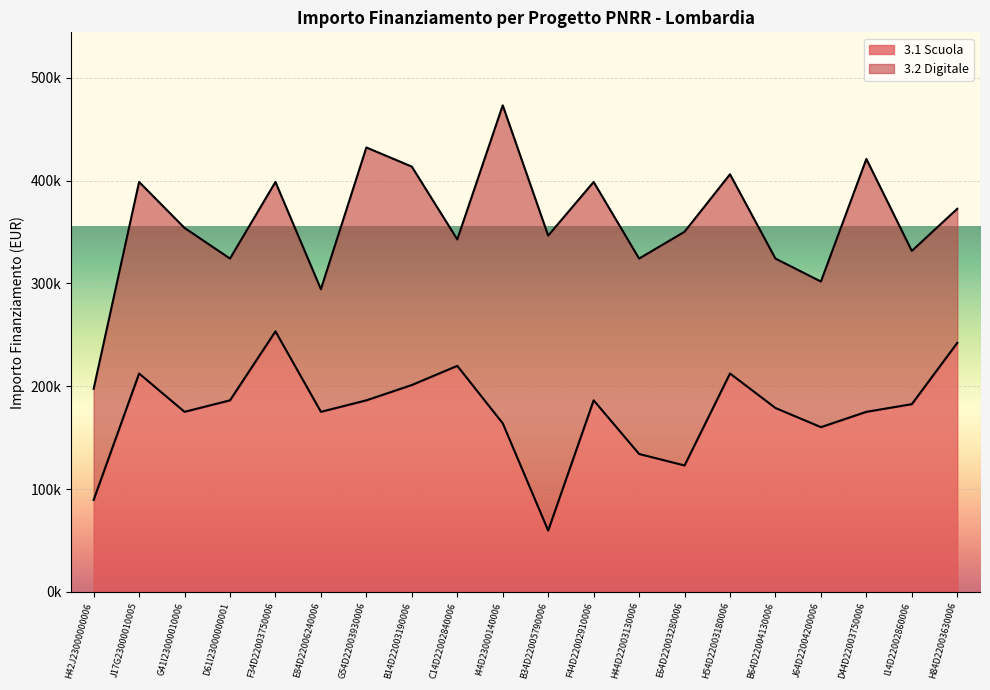

What is the difference between the second highest and minimum values?

182564.9